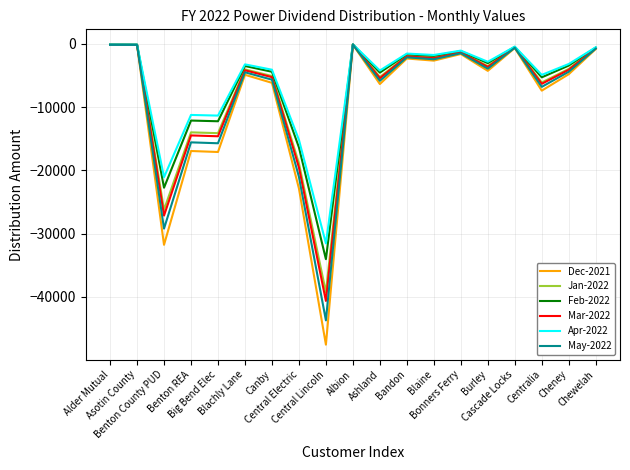

Read the May-2022 value at Ashland.

-5846